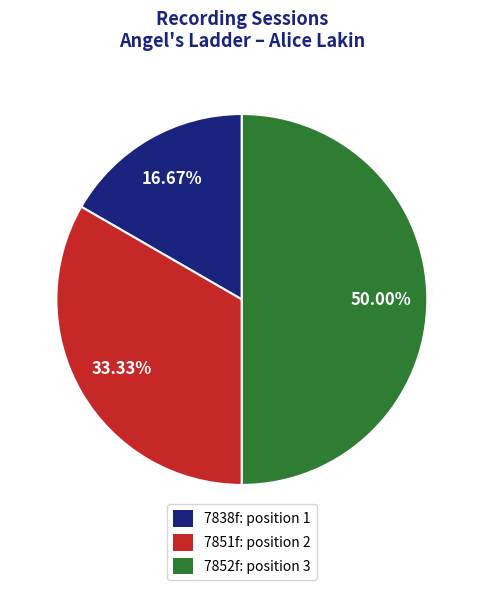

True or false: 7851f accounts for 20% of the total.

False